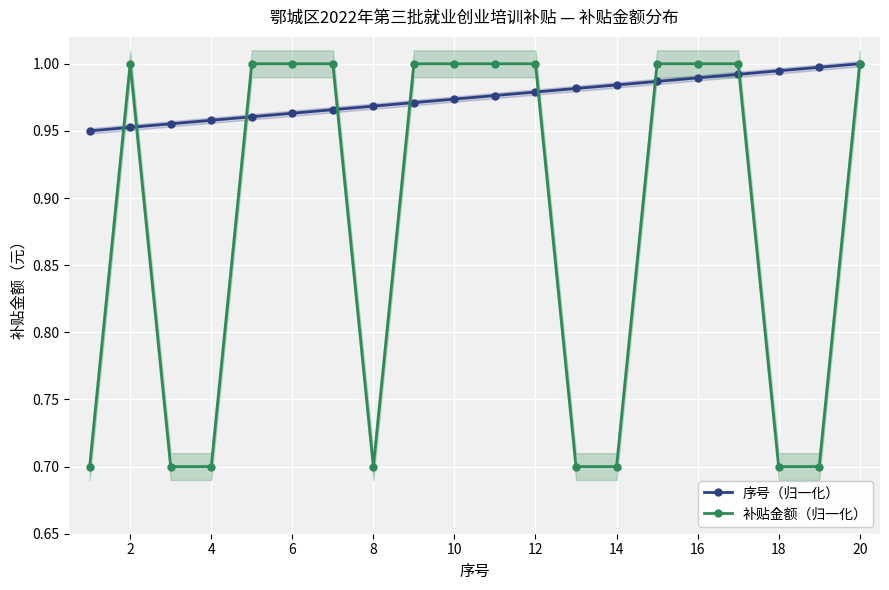

The 补贴金额（归一化） series shows 1.8 at 16. True or false?

False